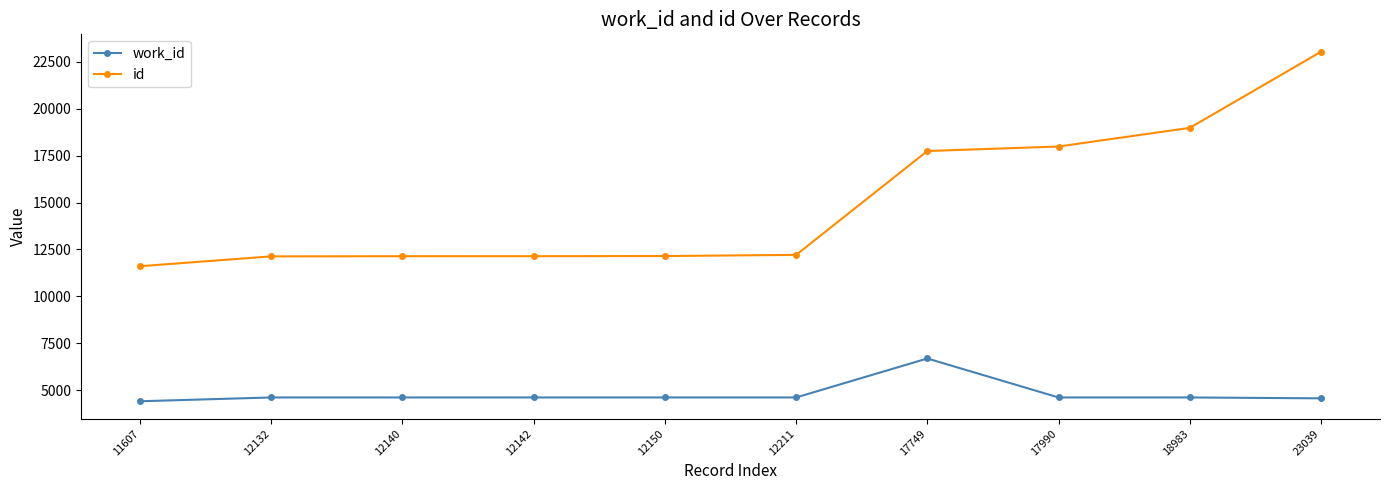

True or false: work_id and id cross at least once.

False